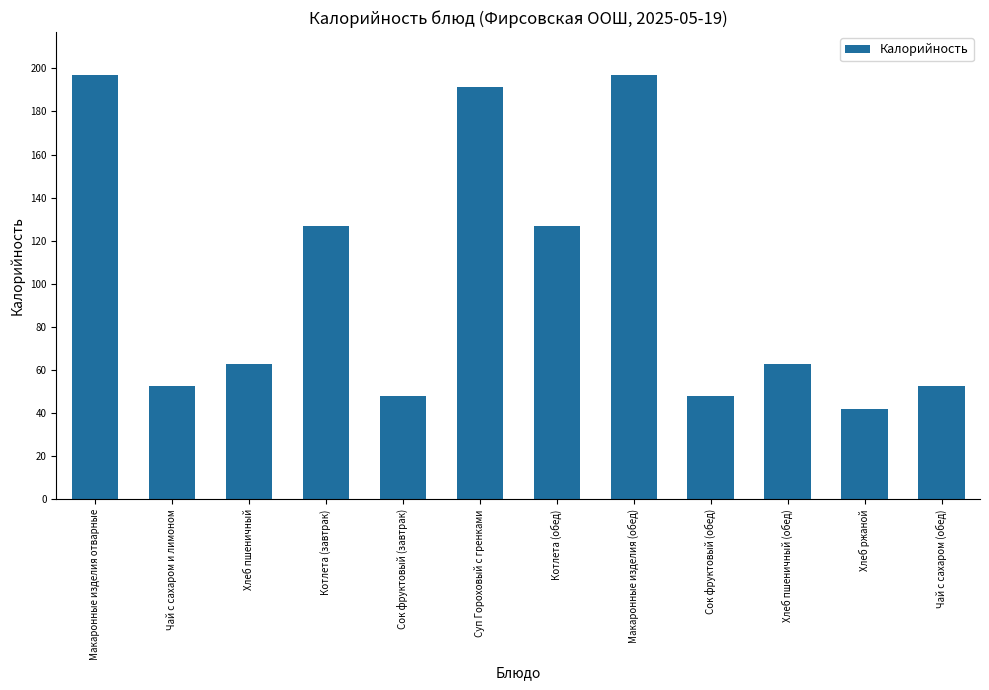

The value at Макаронные изделия отварные is 196.8. True or false?

True